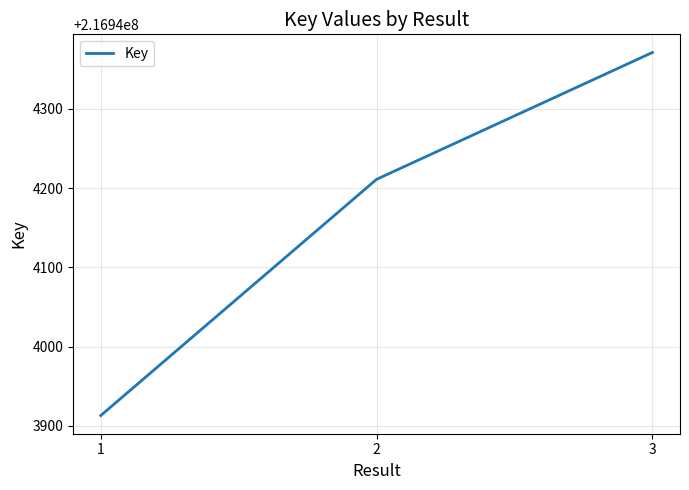

What is the smallest value displayed?

216943913